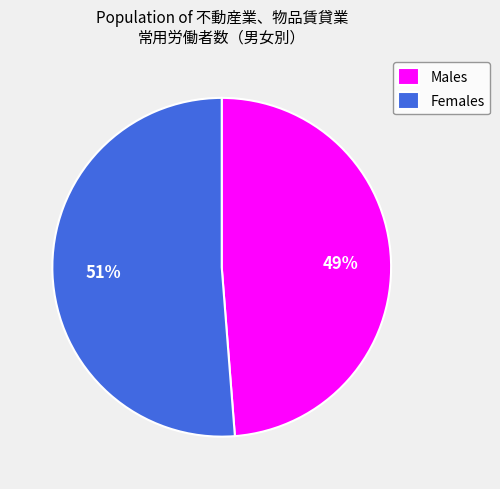

To the nearest percent, what is the difference between the largest and smallest slice percentages?

2%